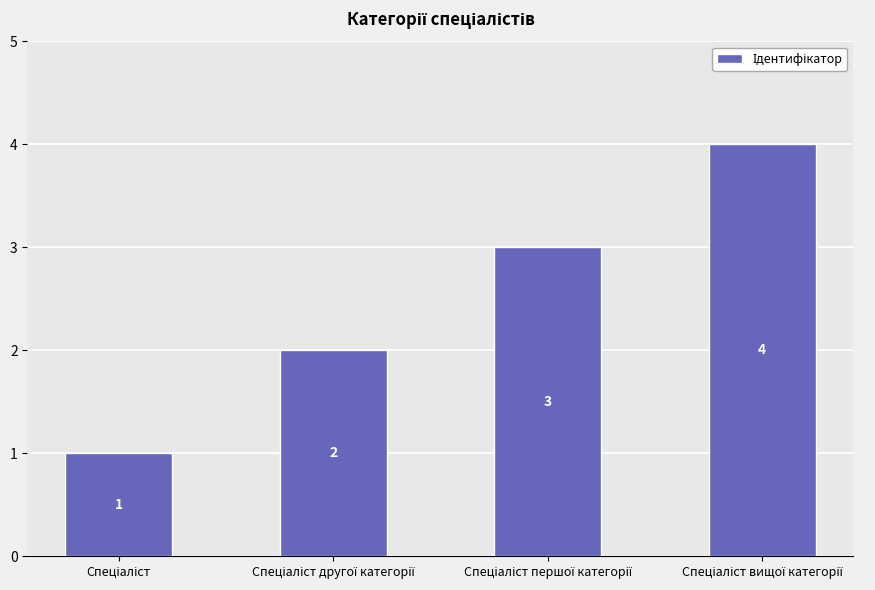

What is the difference between the maximum and minimum values?

3